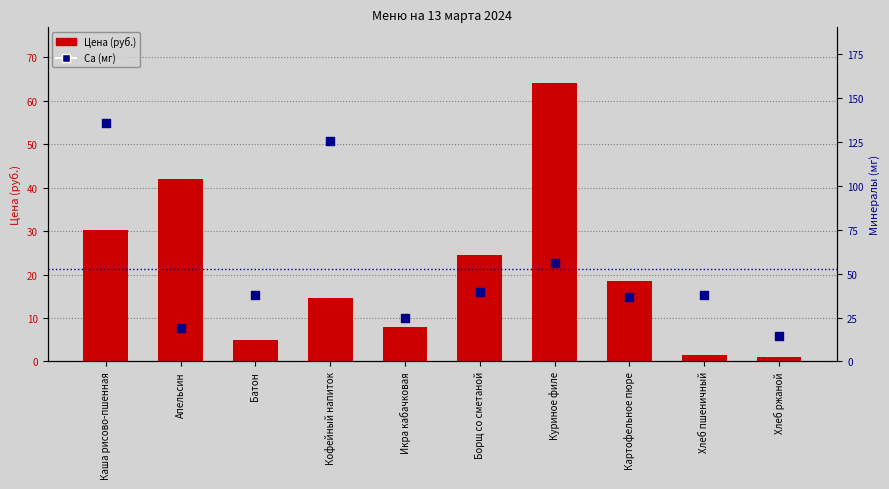

Which series has the largest Y range (max minus min)?

Ca (мг)